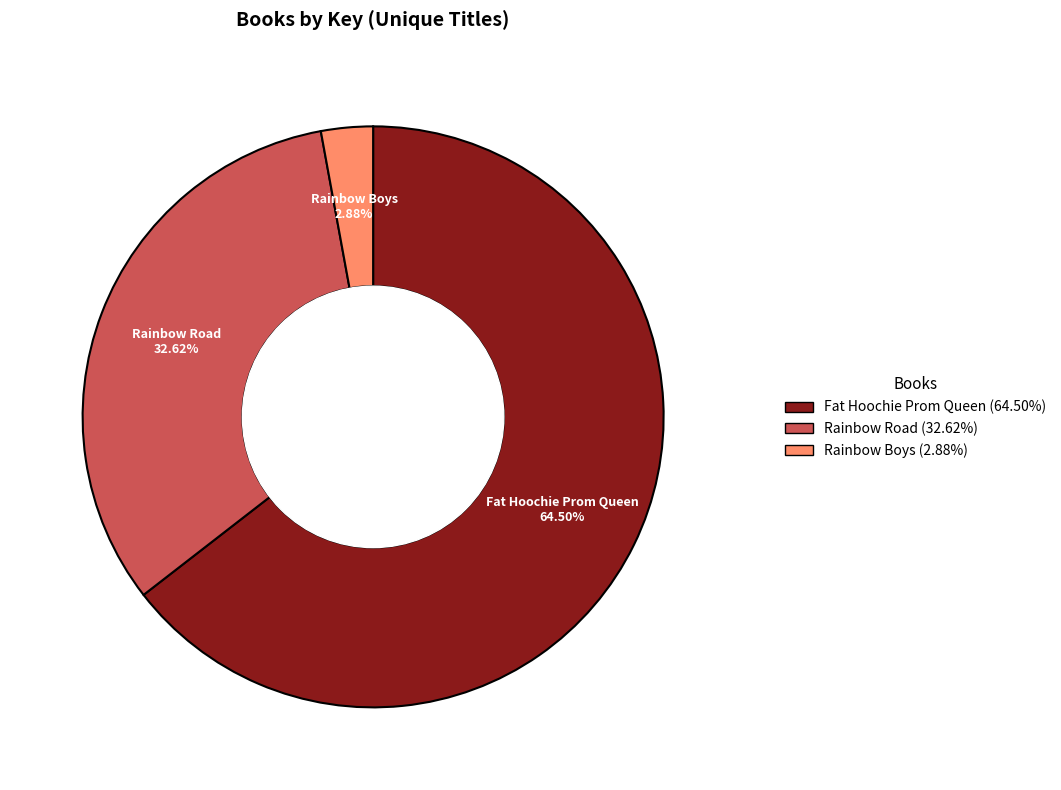

Rank the categories by value from lowest to highest.

Rainbow Boys, Rainbow Road, Fat Hoochie Prom Queen